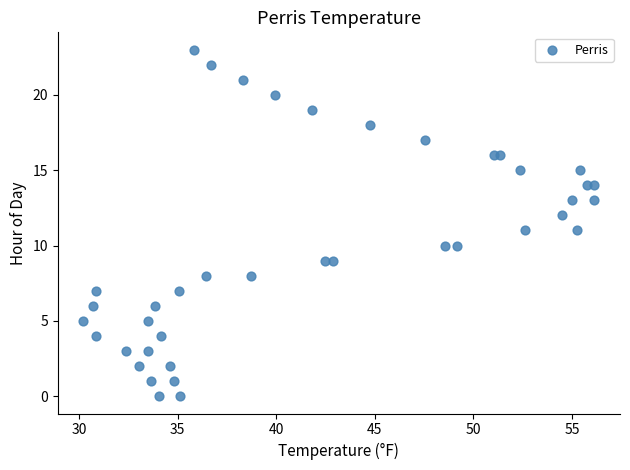

What is the range of Y values (max minus min)?

23